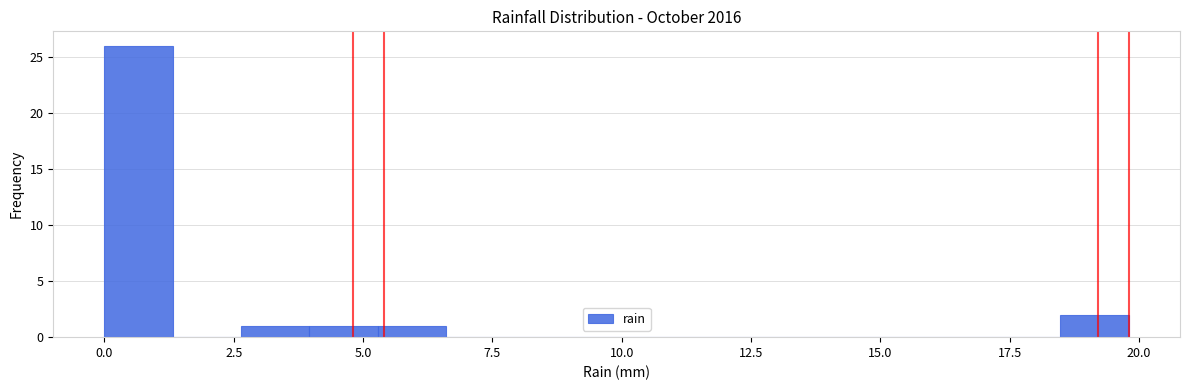

Around what value on the x-axis is the tallest bar? Give the approximate position of its centre, as read against the axis.

0.5